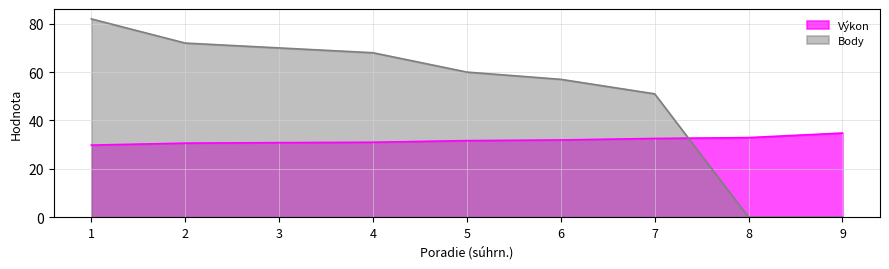

Reading left to right, extract all data points from this chart.

Výkon: 29.8	30.6	30.8	31.0	31.6	31.9	32.5	32.9	34.8
Body: 82.0	72.0	70.0	68.0	60.0	57.0	51.0	0.0	0.0